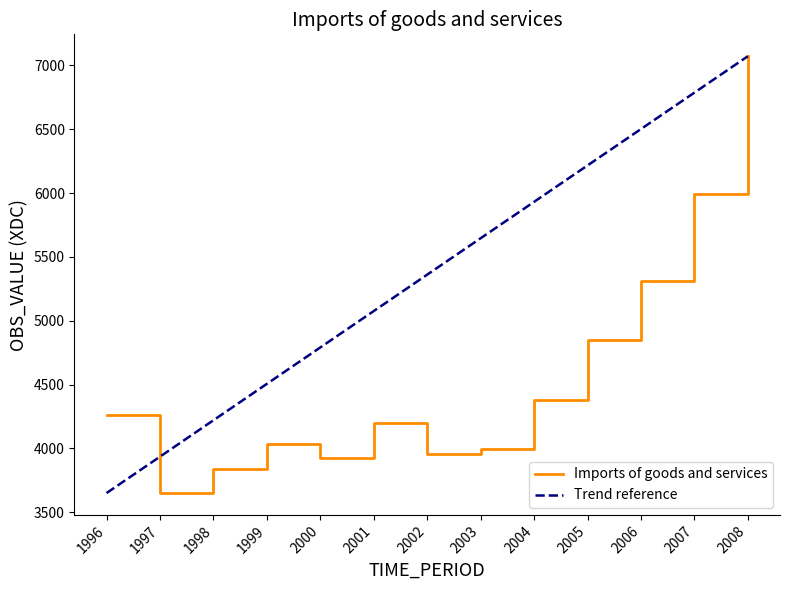

At how many categories does at least one series exceed 5155?

7